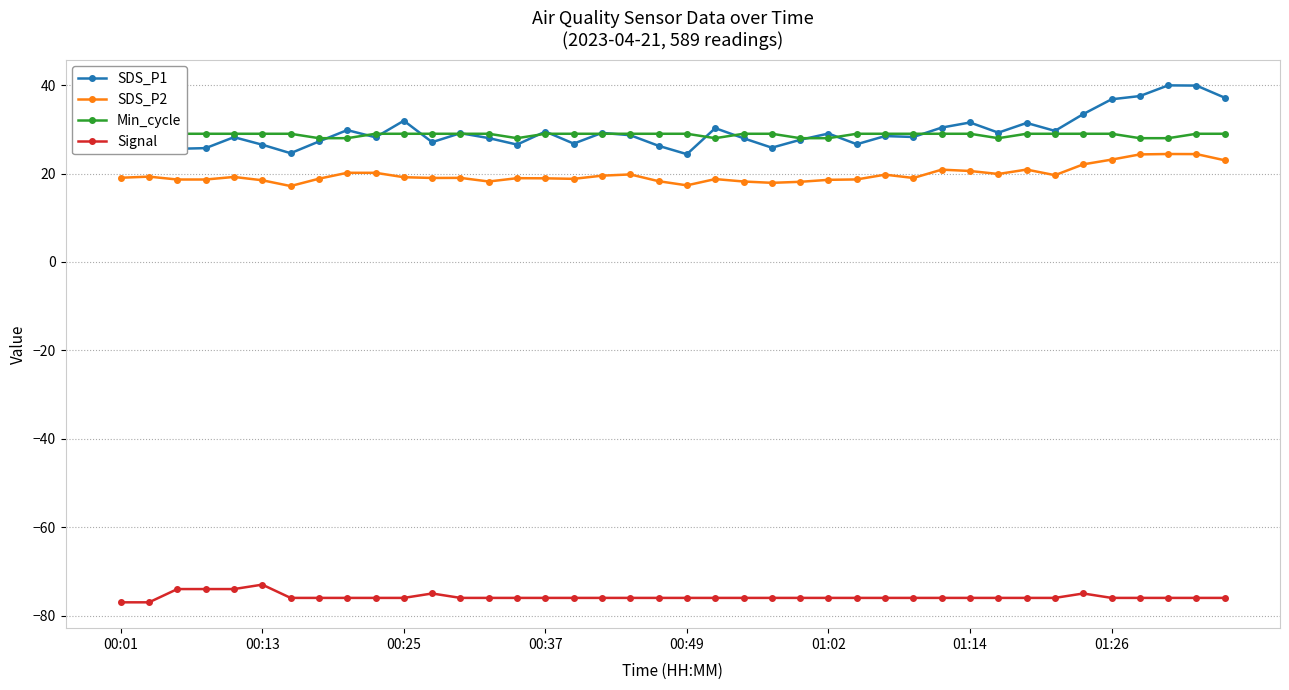

True or false: SDS_P2 has more than 2 points higher than both neighbors.

True